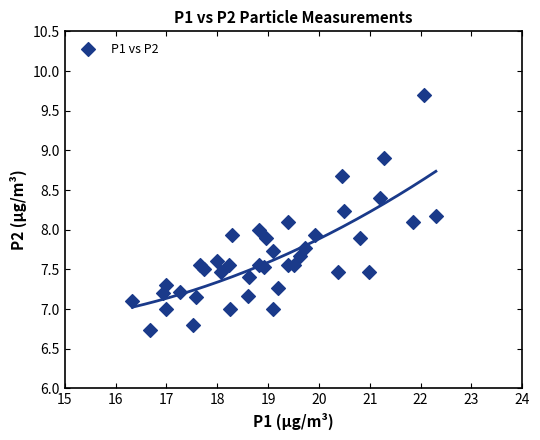

What is the range of Y values (max minus min)?

3.0